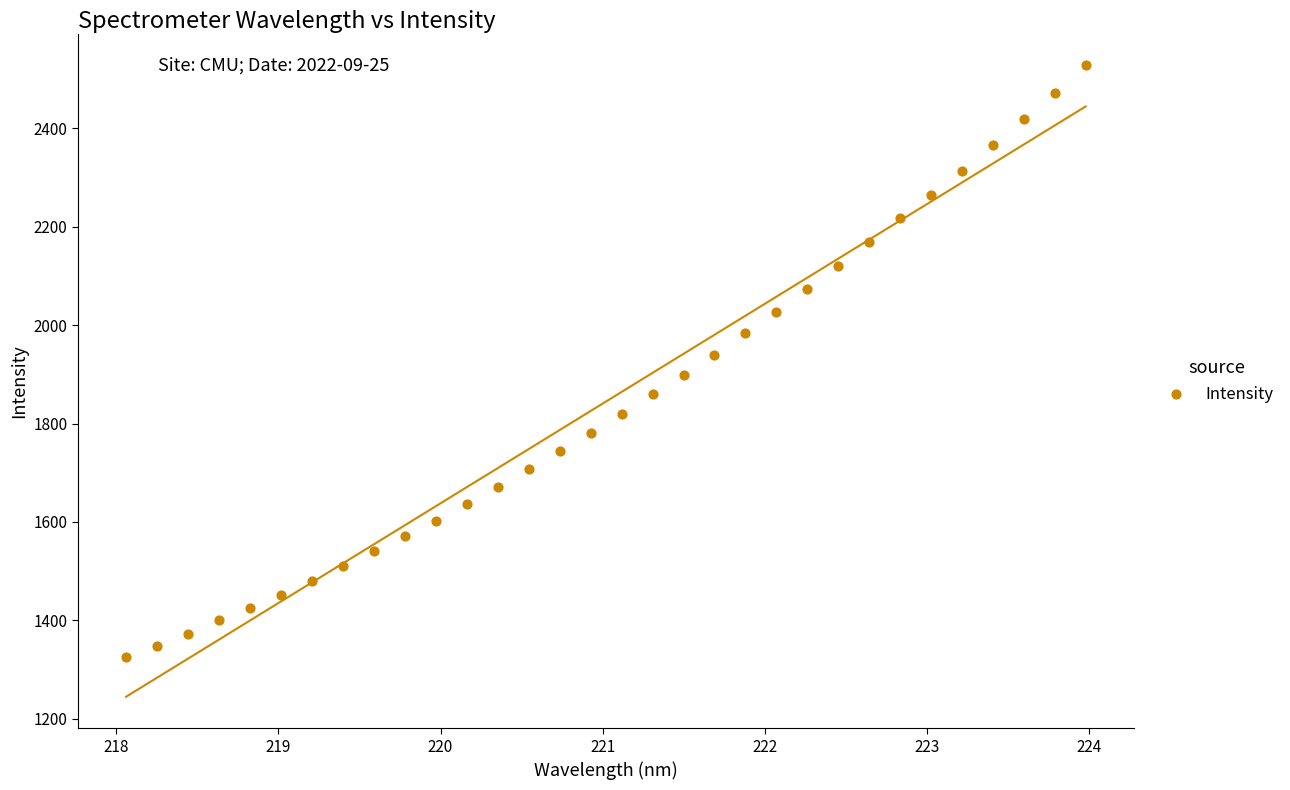

What is the range of Y values (max minus min)?

1203.9